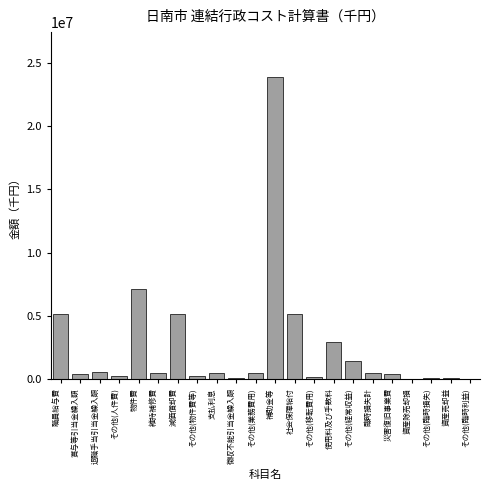

What is the maximum value shown in the chart?

23859312